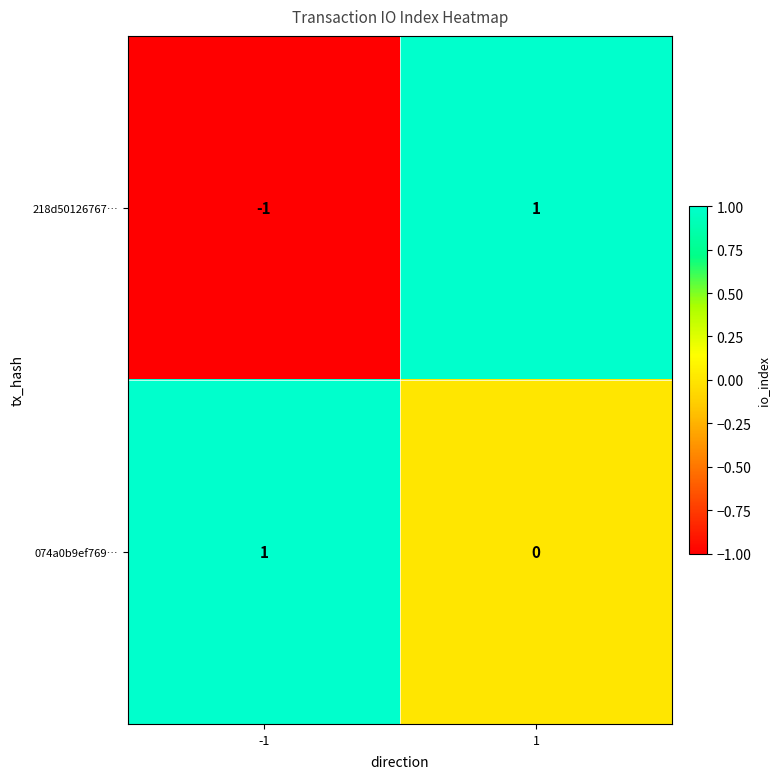

What is the difference between the highest and lowest values at 1?

1